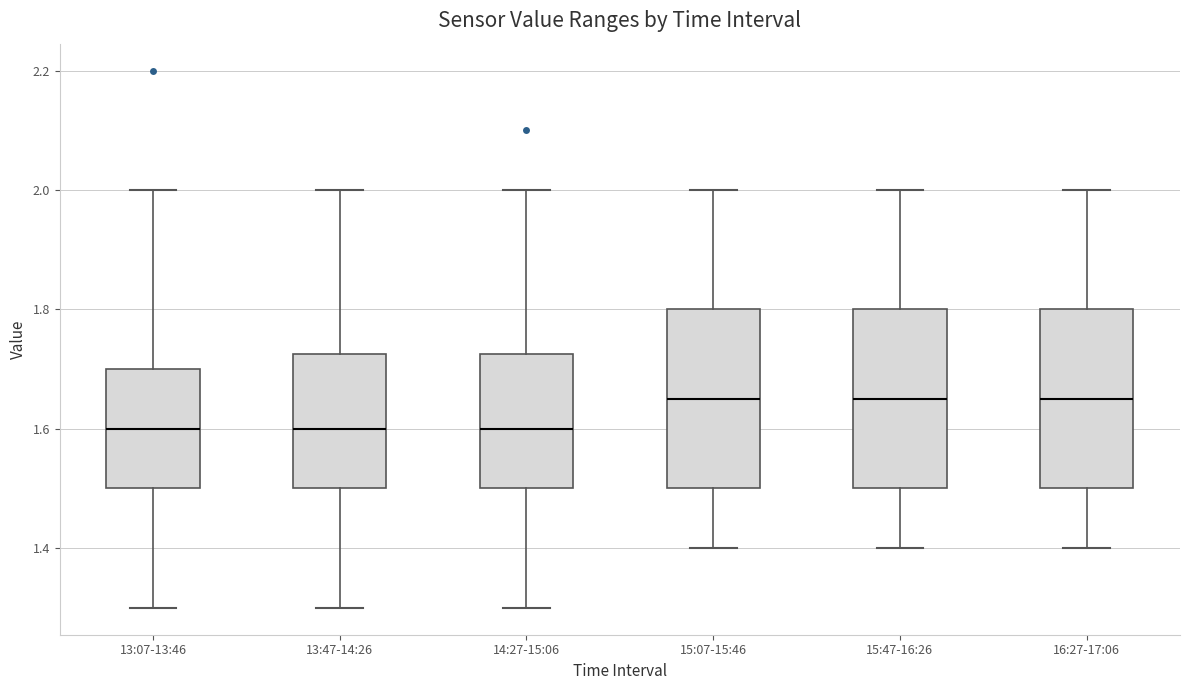

Where does the median line of the box for 13:07-13:46 sit on the y-axis? The values are not printed on the chart, so give them approximately, as read against the axis.

1.60